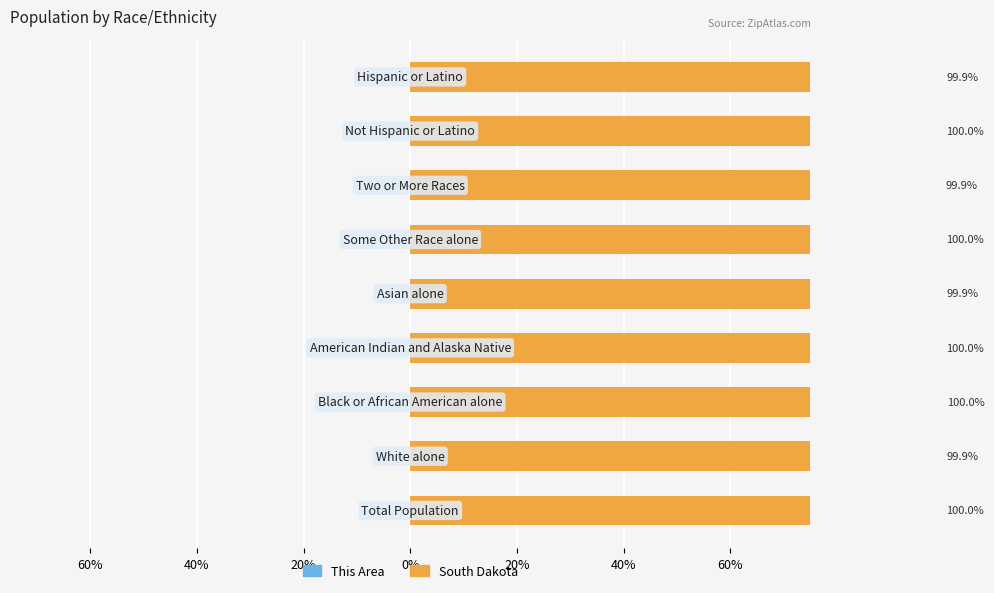

The South Dakota series shows 100.0 at 0%. True or false?

True